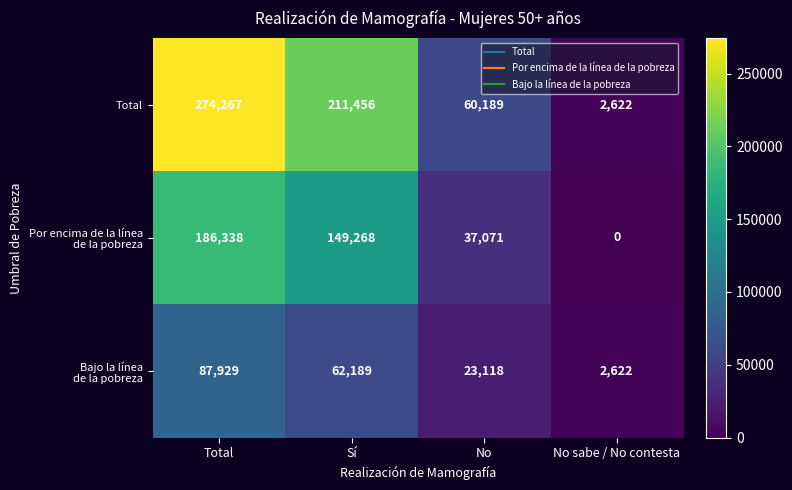

List the labels in order of Total value, largest first.

Total, Sí, No, No sabe / No contesta